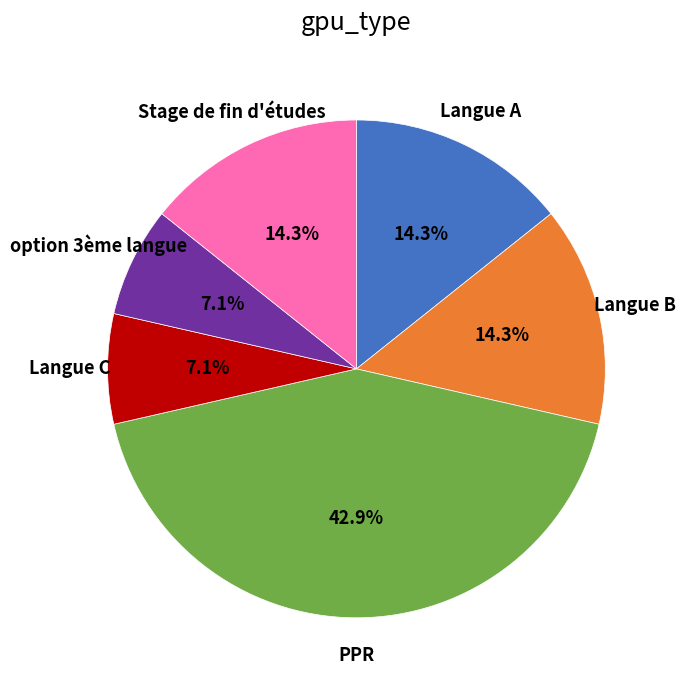

Which category has the biggest portion of the pie?

PPR